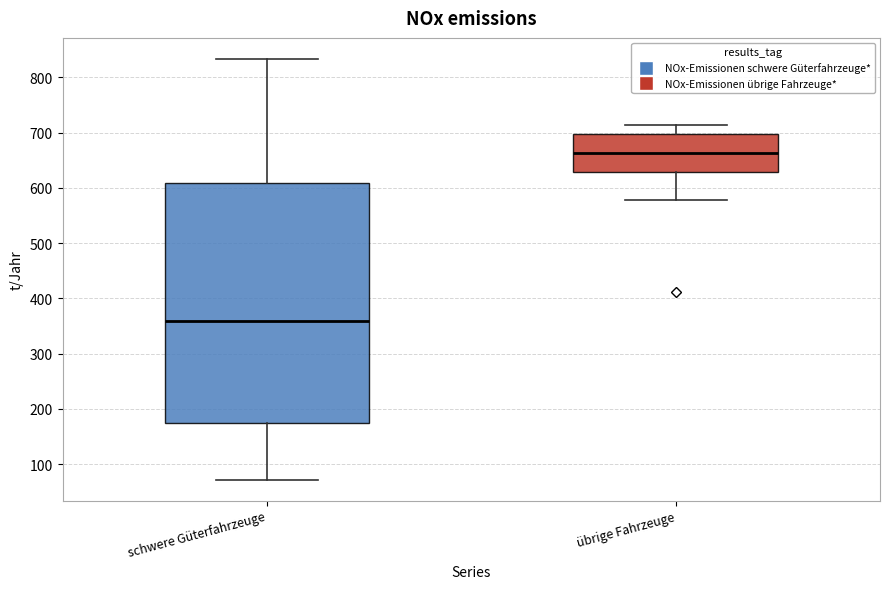

Reading left to right, transcribe this box plot: for each box, give where its median line is, the range the box spans, and where its two whiskers end, as read against the y-axis. The values are not printed on the chart, so give them approximately, as read against the axis.

schwere Güterfahrzeuge: median 360, box 170 to 610, whiskers 70 to 830
übrige Fahrzeuge: median 660, box 630 to 700, whiskers 580 to 710